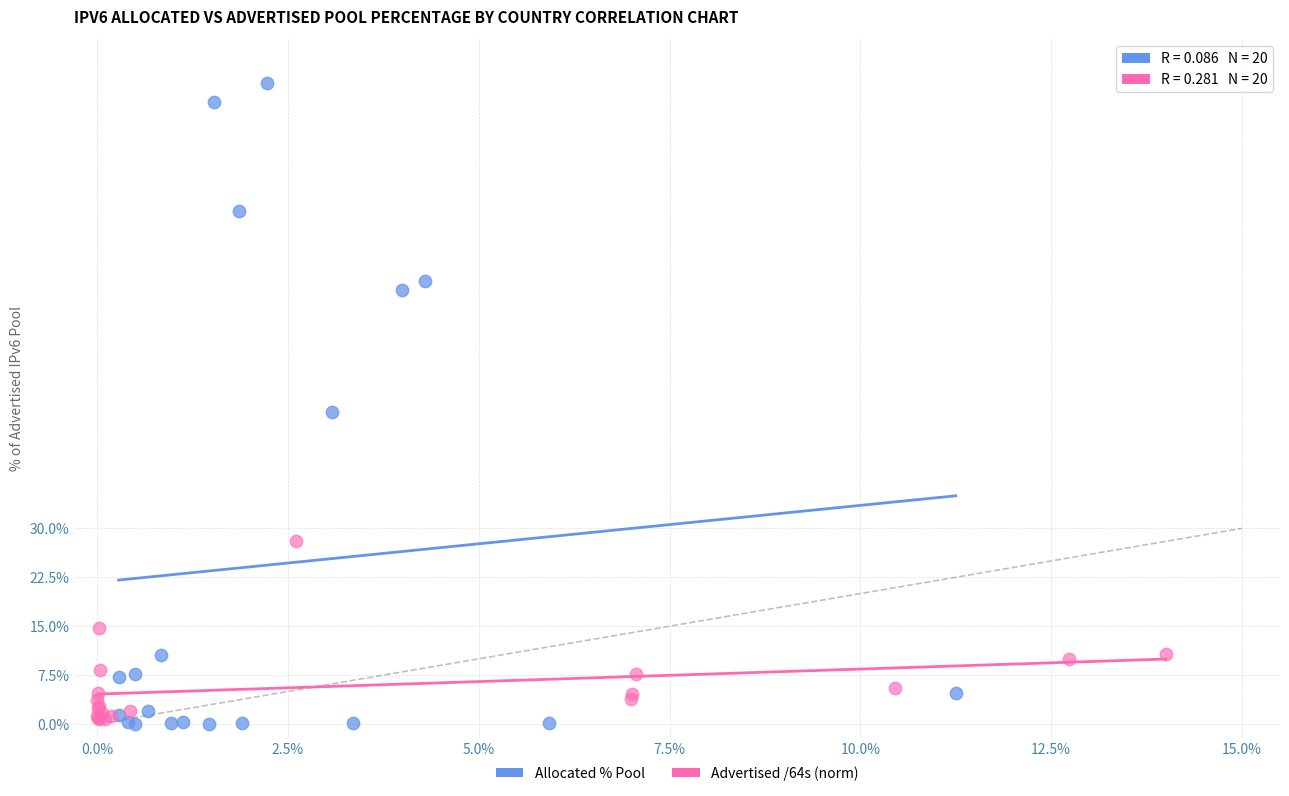

Which series has the largest Y range (max minus min)?

Allocated % Pool